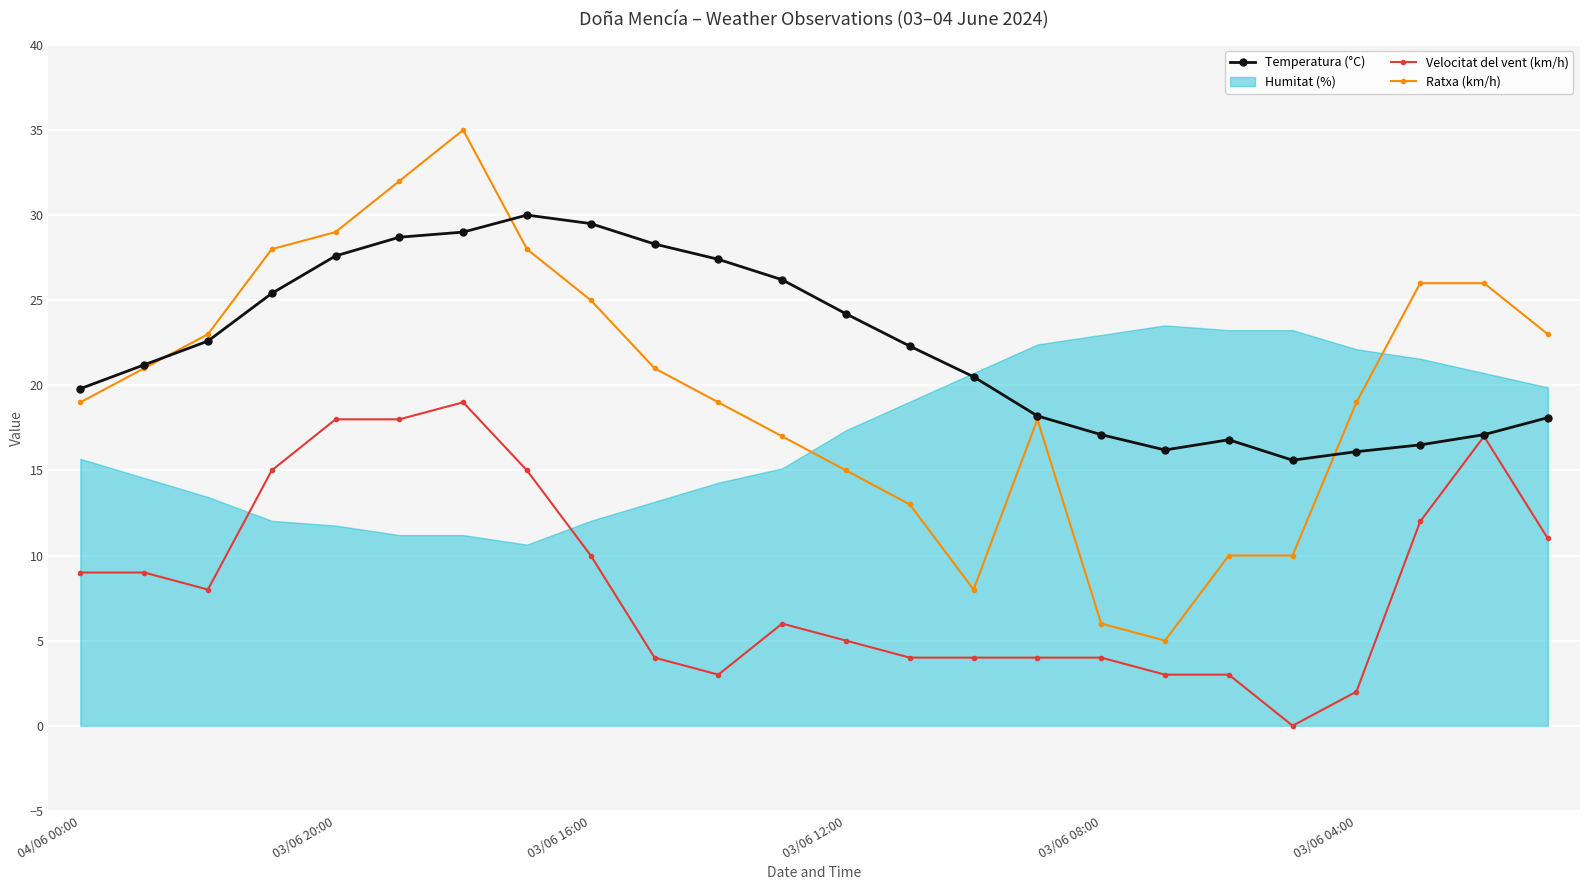

True or false: Ratxa (km/h) and Velocitat del vent (km/h) intersect in this chart.

False